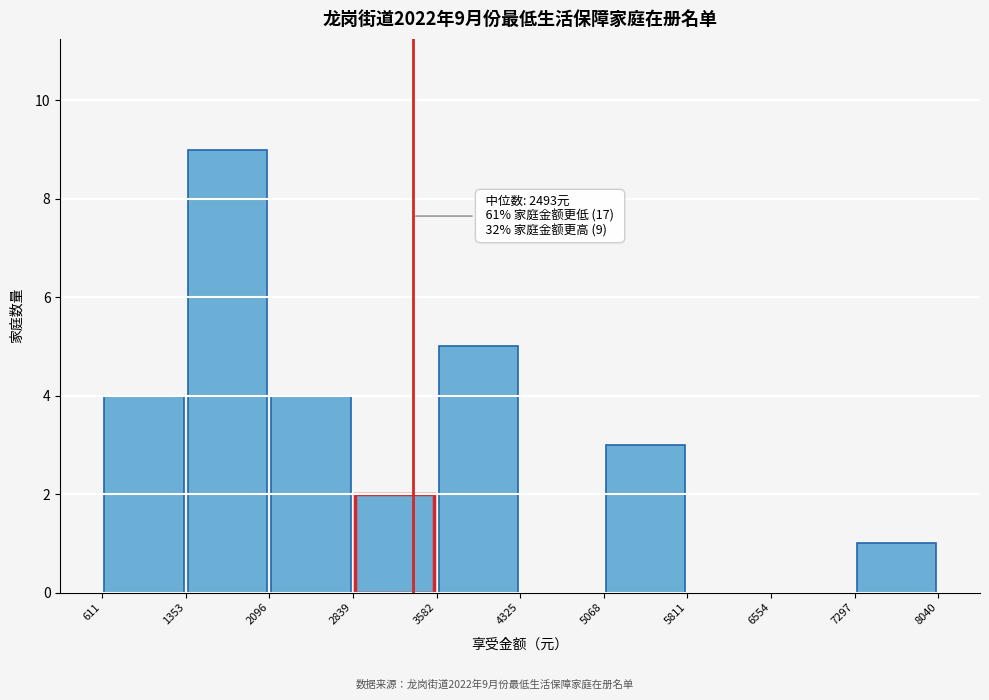

Which range on the x-axis has the tallest bar?

1353 to 2096